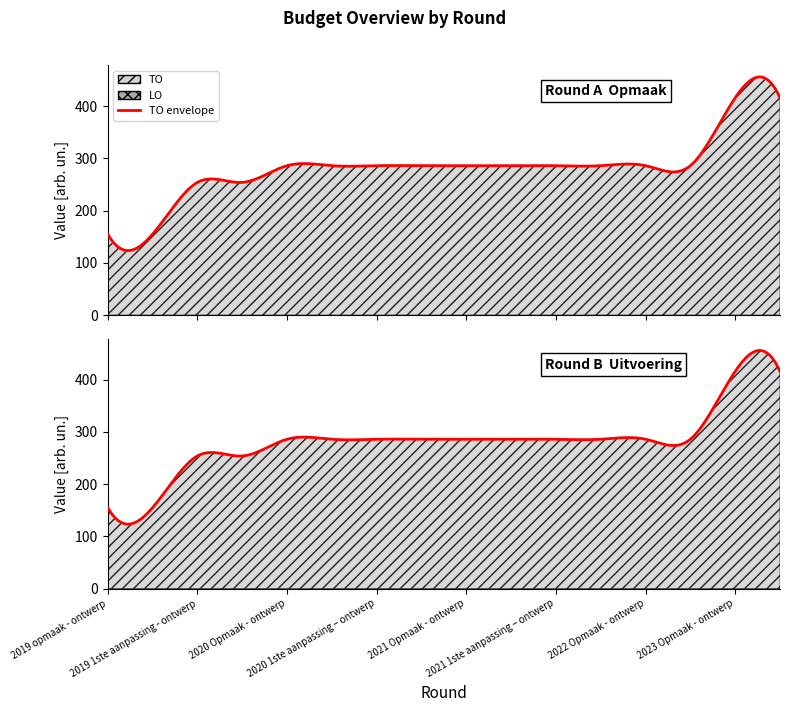

True or false: LO and TO cross at least once.

False